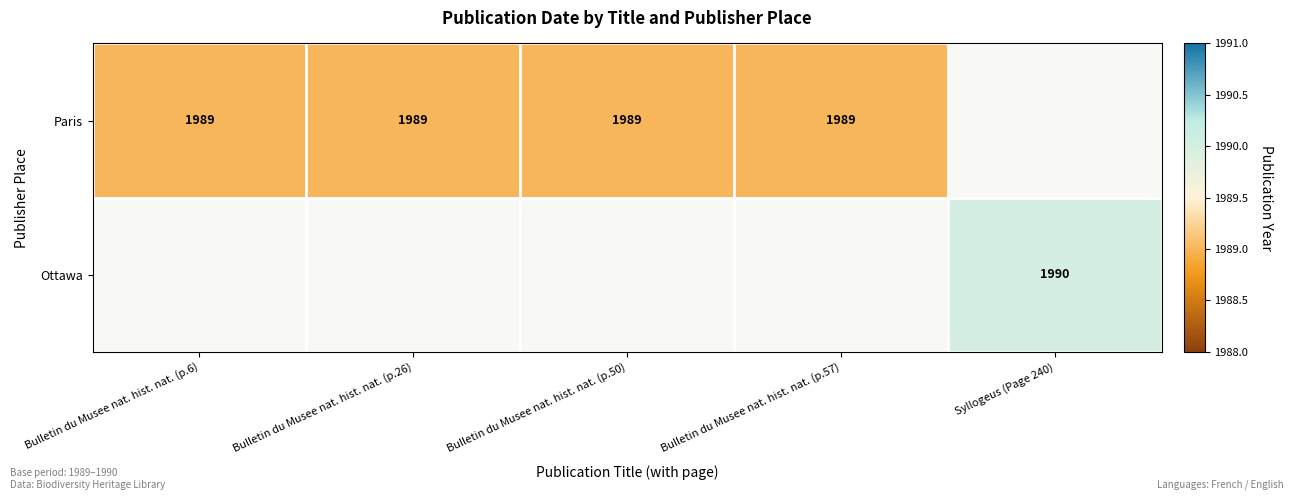

True or false: Paris has a value of 1989 at Bulletin du Musee nat. hist. nat. (p.57).

True